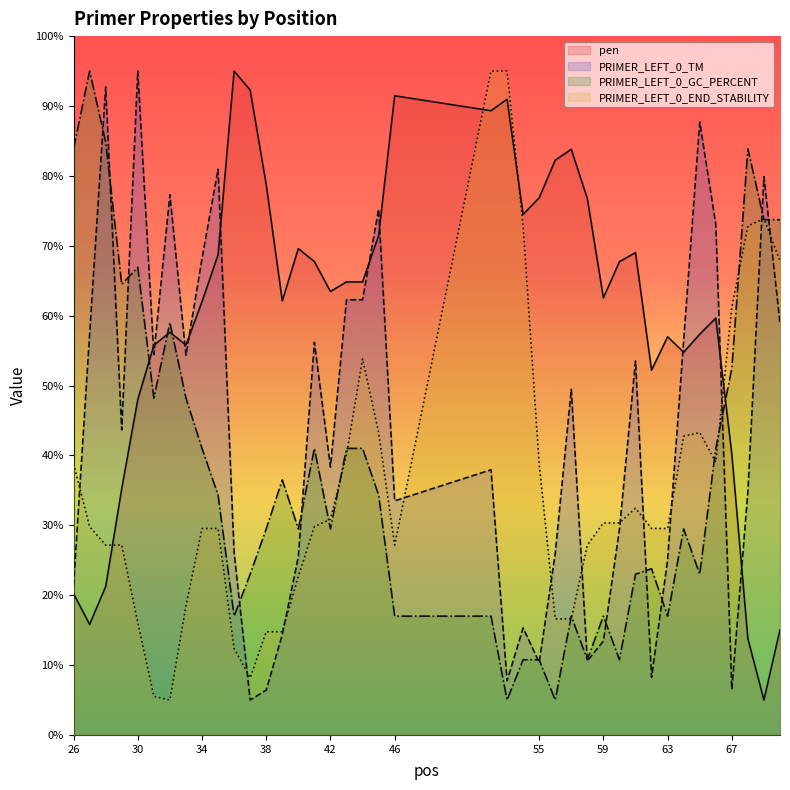

Rank the categories by pen value from lowest to highest.

69, 68, 70, 27, 26, 28, 29, 67, 30, 62, 64, 31, 33, 63, 65, 32, 66, 34, 39, 59, 42, 44, 43, 60, 41, 35, 61, 40, 45, 54, 58, 55, 38, 56, 57, 52, 53, 46, 37, 36